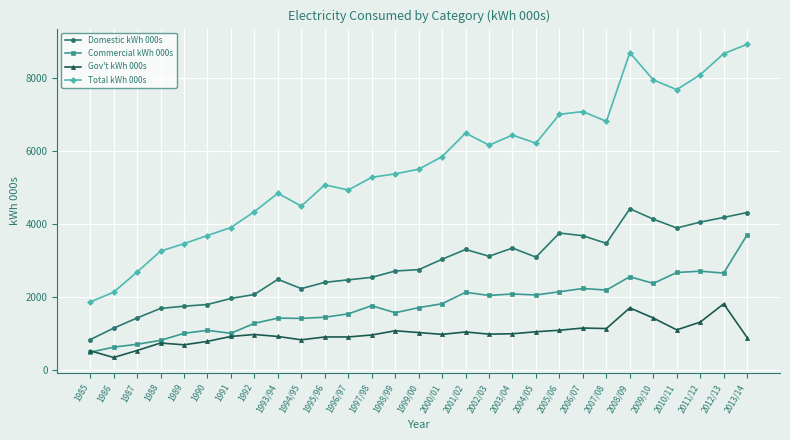

At how many categories does at least one series exceed 8319?

3